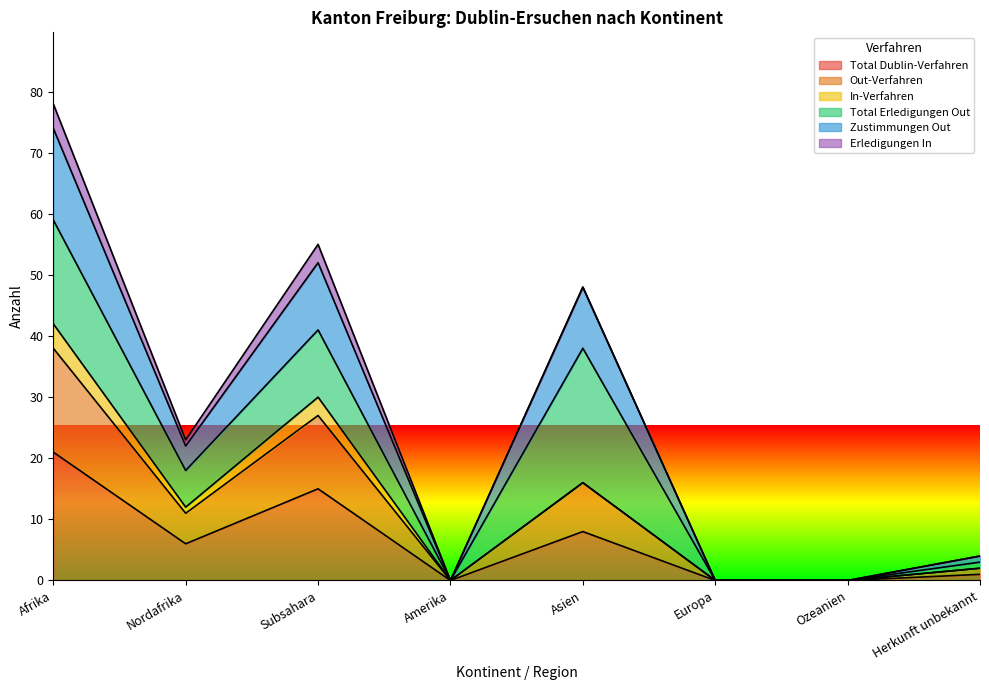

The value of Total Dublin-Verfahren at Nordafrika is 6. True or false?

True